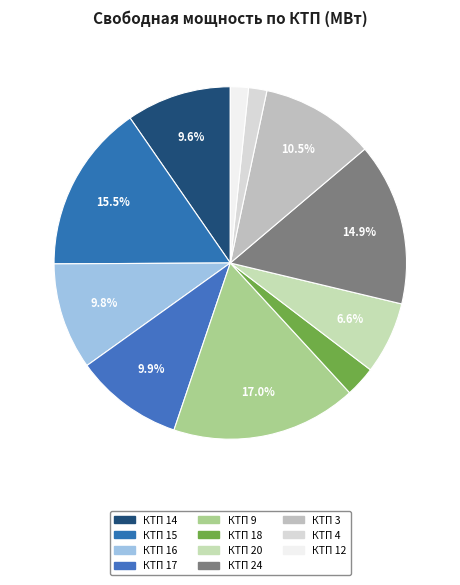

To the nearest percent, what is the combined percentage of КТП 14 and КТП 24?

25%